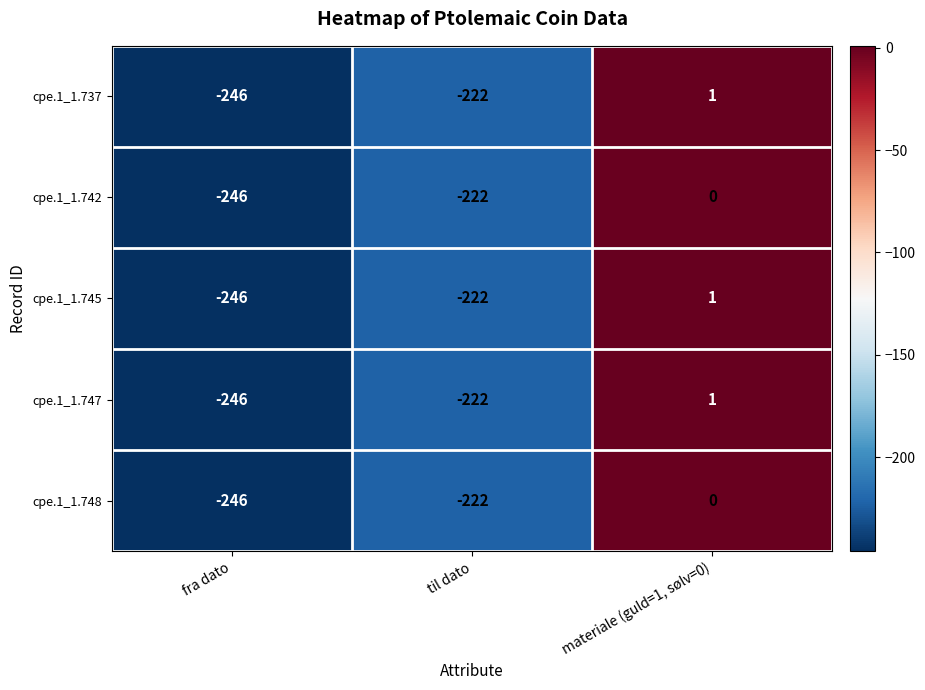

Reading left to right, transcribe all the data shown in this chart.

cpe.1_1.737: -246	-222	1
cpe.1_1.742: -246	-222	0
cpe.1_1.745: -246	-222	1
cpe.1_1.747: -246	-222	1
cpe.1_1.748: -246	-222	0